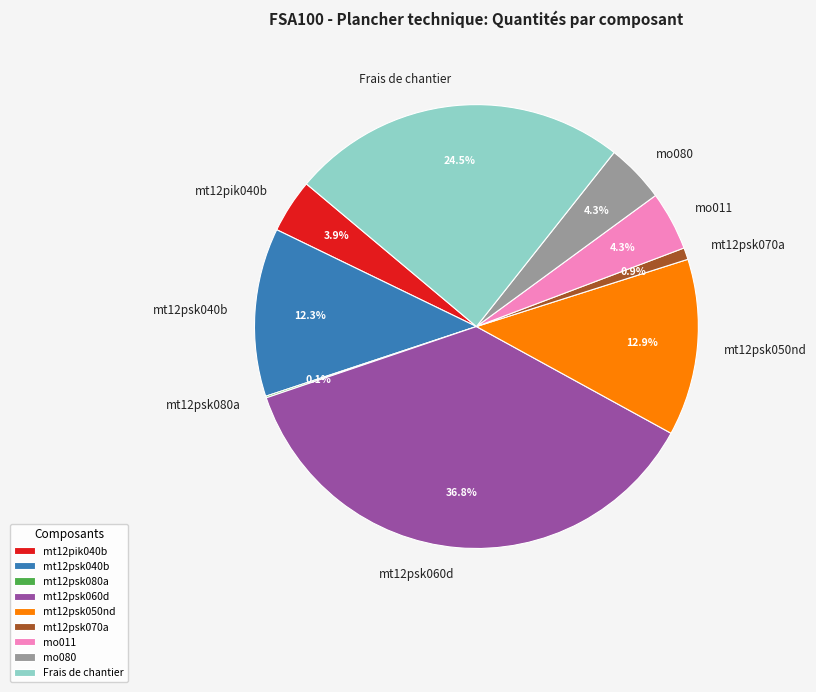

Combined, do mt12psk050nd and mt12pik040b account for over 50%?

No